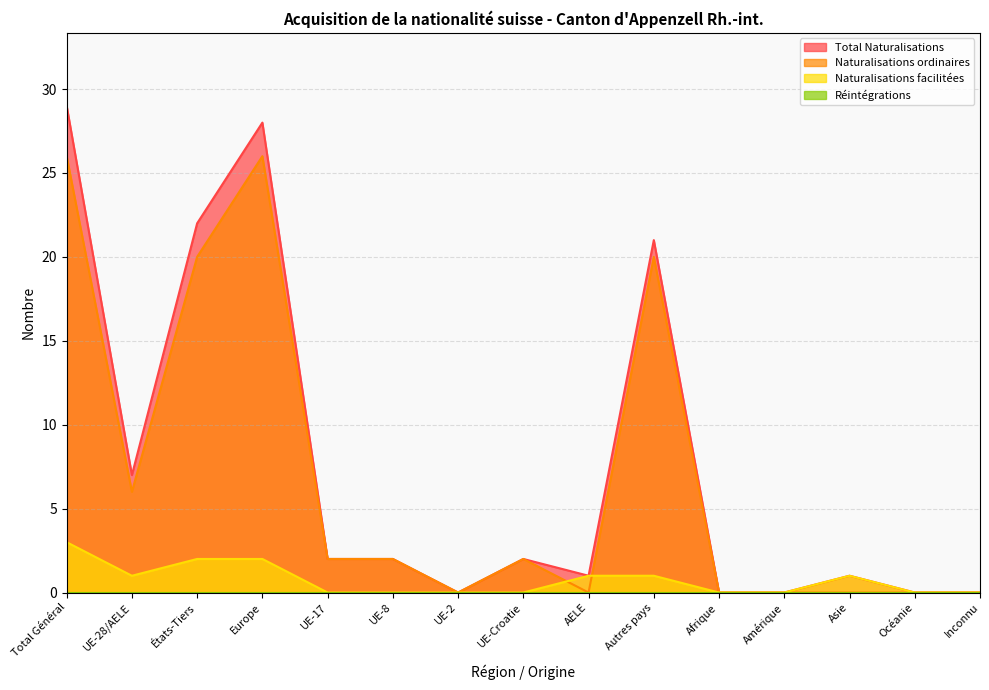

Is the value of Naturalisations facilitées at Amérique greater than the value of Naturalisations ordinaires at UE-Croatie?

No